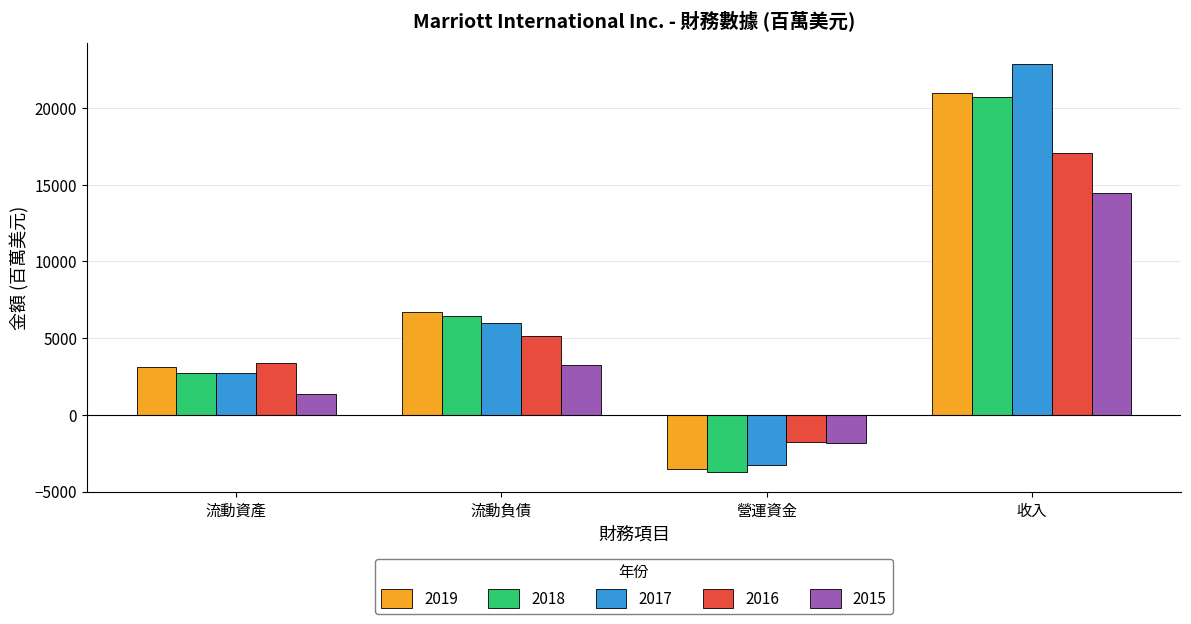

The value of 2016 at 營運資金 is -1776. True or false?

True